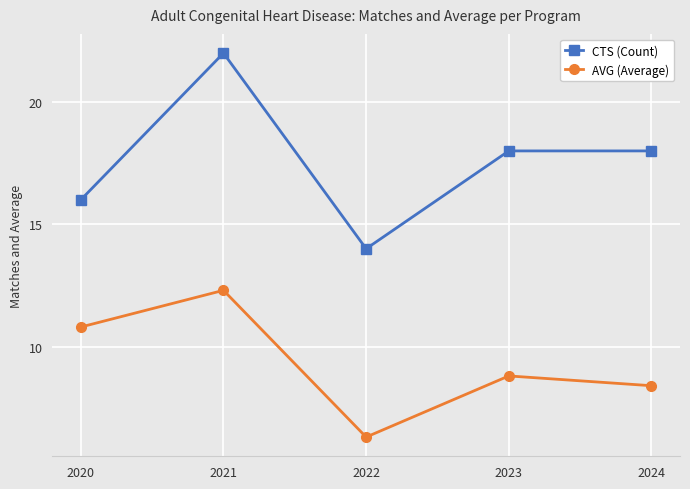

What is the total value across all series at 2023?

26.8